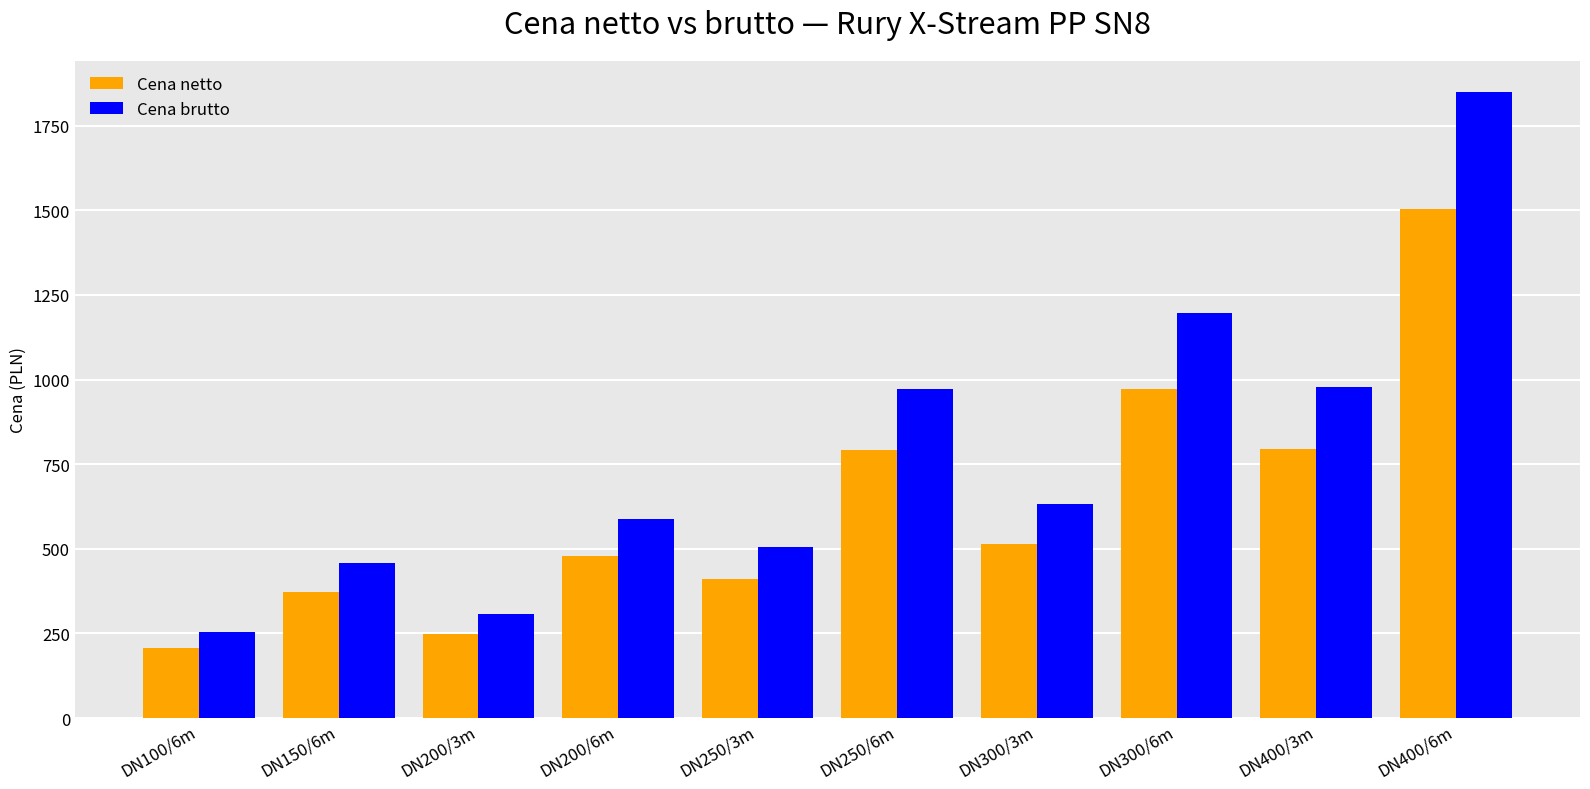

What are all the series names shown in the legend?

Cena netto, Cena brutto